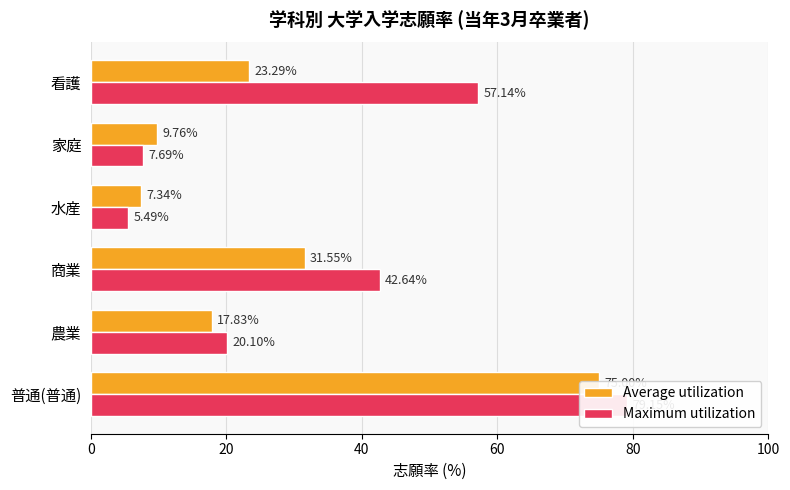

What is the value of the Average utilization bar at the 6th from the left?

23.3